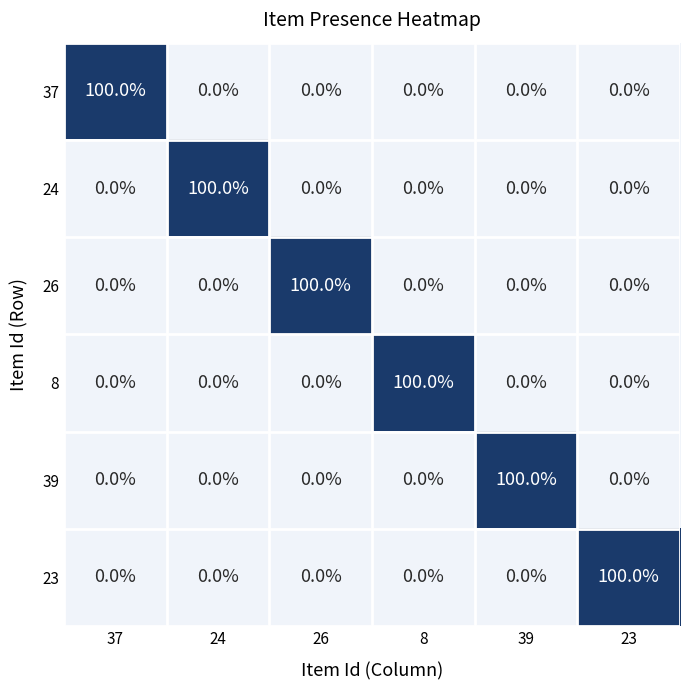

How many values in 39 are above zero?

1